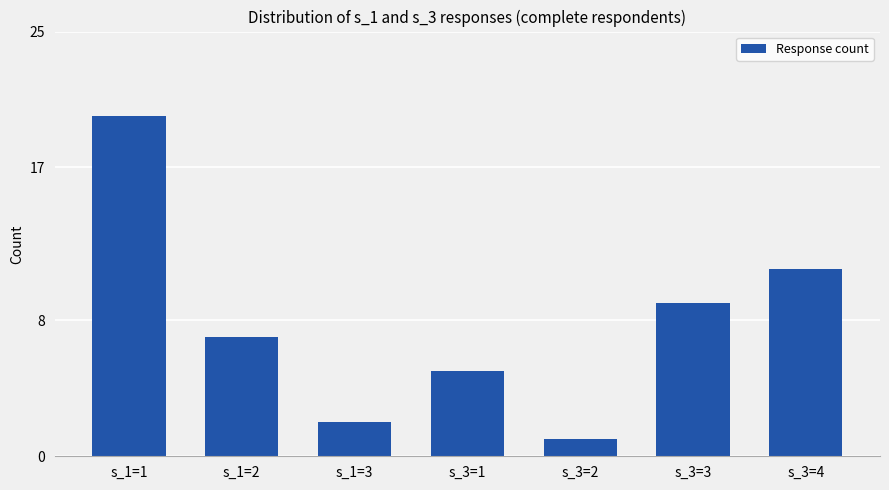

The chart shows a value of 7 at s_3=4. True or false?

False